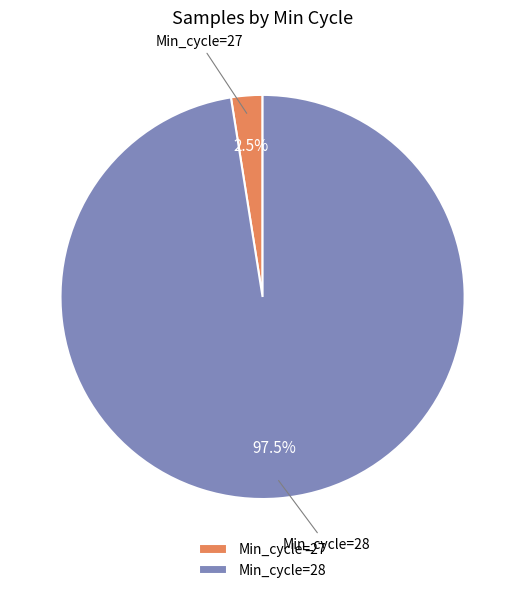

Rank the categories by value from lowest to highest.

Min_cycle=27, Min_cycle=28